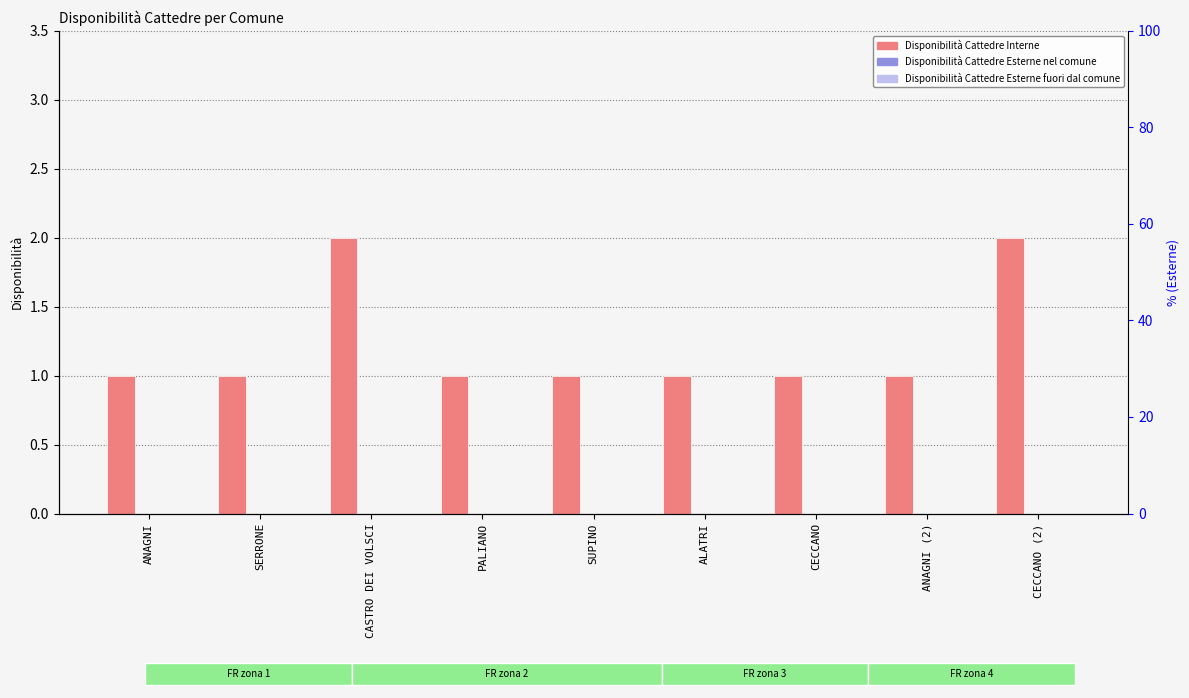

Reading right to left, list all the values displayed in this chart.

Disponibilità Cattedre Interne: 2	1	1	1	1	1	2	1	1
Disponibilità Cattedre Esterne nel comune: 0	0	0	0	0	0	0	0	0
Disponibilità Cattedre Esterne fuori dal comune: 0	0	0	0	0	0	0	0	0